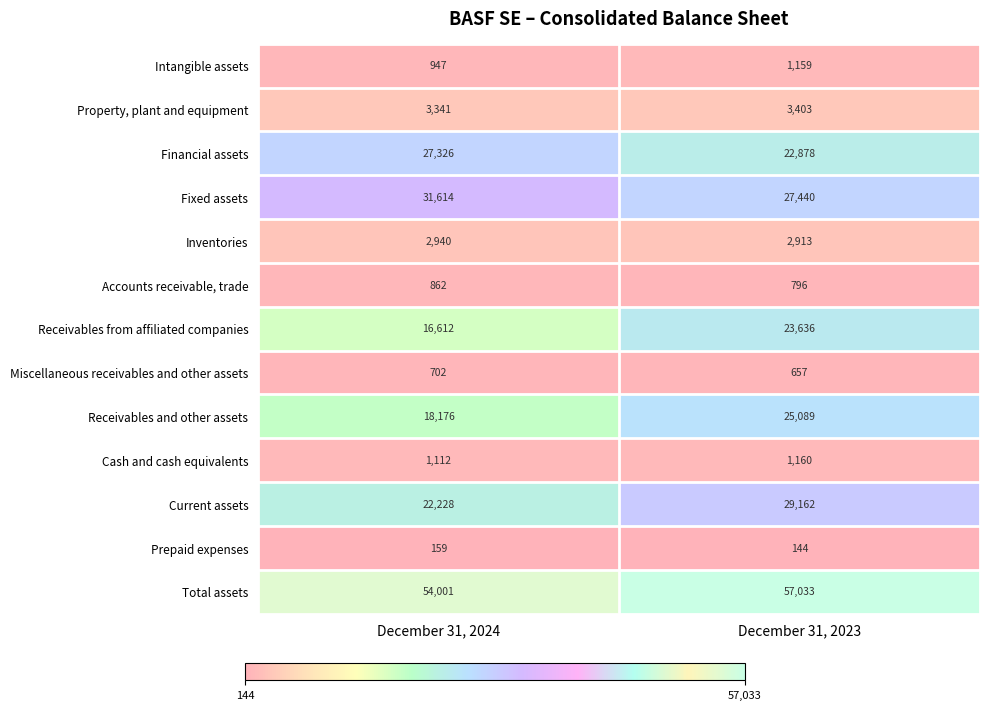

Reading right to left, what are all the values shown in this chart?

Intangible assets: December 31, 2023=1159	December 31, 2024=947
Property, plant and equipment: December 31, 2023=3403	December 31, 2024=3341
Financial assets: December 31, 2023=22878	December 31, 2024=27326
Fixed assets: December 31, 2023=27440	December 31, 2024=31614
Inventories: December 31, 2023=2913	December 31, 2024=2940
Accounts receivable, trade: December 31, 2023=796	December 31, 2024=862
Receivables from affiliated companies: December 31, 2023=23636	December 31, 2024=16612
Miscellaneous receivables and other assets: December 31, 2023=657	December 31, 2024=702
Receivables and other assets: December 31, 2023=25089	December 31, 2024=18176
Cash and cash equivalents: December 31, 2023=1160	December 31, 2024=1112
Current assets: December 31, 2023=29162	December 31, 2024=22228
Prepaid expenses: December 31, 2023=144	December 31, 2024=159
Total assets: December 31, 2023=57033	December 31, 2024=54001